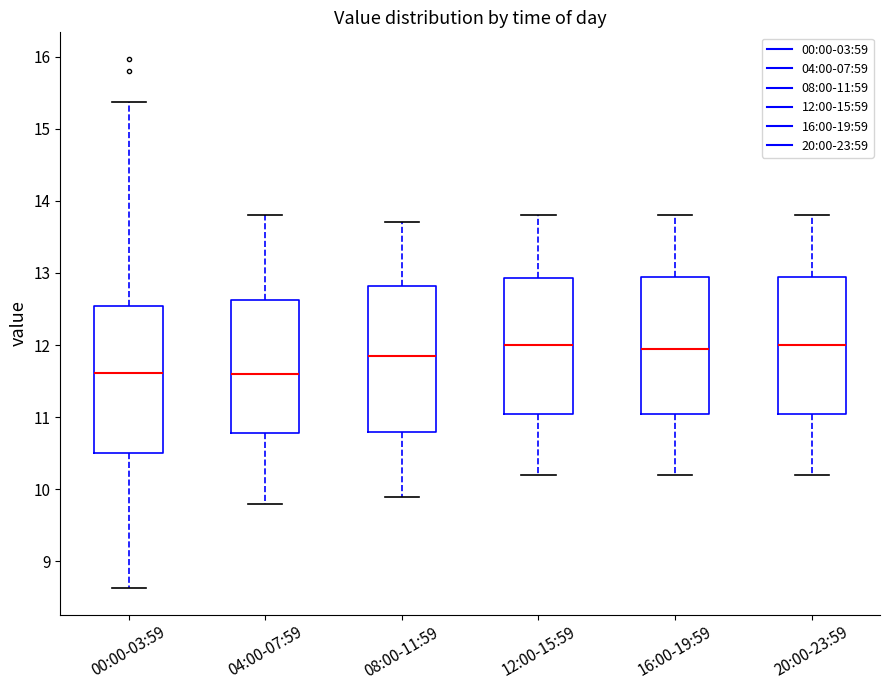

Reading left to right, transcribe this box plot: for each box, give where its median line is, the range the box spans, and where its two whiskers end, as read against the y-axis. The values are not printed on the chart, so give them approximately, as read against the axis.

00:00-03:59: median 11.6, box 10.5 to 12.5, whiskers 8.6 to 15.4
04:00-07:59: median 11.6, box 10.8 to 12.6, whiskers 9.8 to 13.8
08:00-11:59: median 11.9, box 10.8 to 12.8, whiskers 9.9 to 13.7
12:00-15:59: median 12.0, box 11.1 to 12.9, whiskers 10.2 to 13.8
16:00-19:59: median 12.0, box 11.1 to 13.0, whiskers 10.2 to 13.8
20:00-23:59: median 12.0, box 11.1 to 13.0, whiskers 10.2 to 13.8